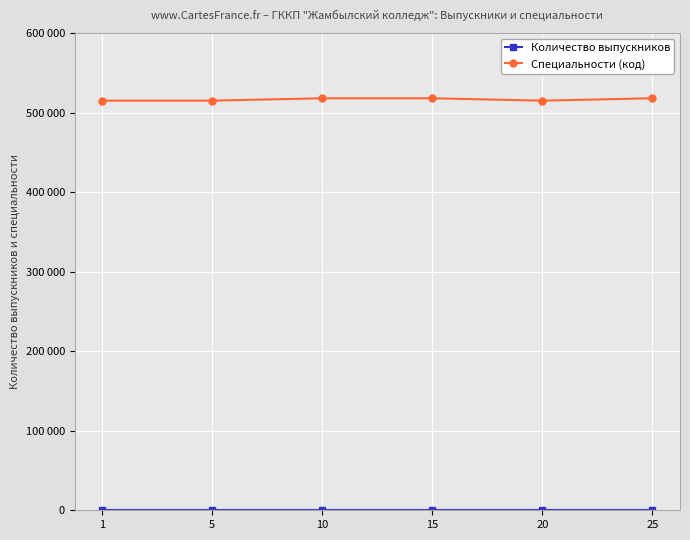

Is this an area chart (filled region under the line)?

No